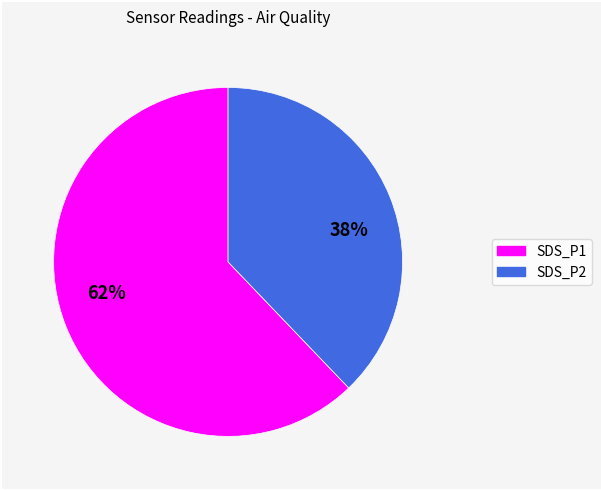

How many segments does this pie chart have?

2